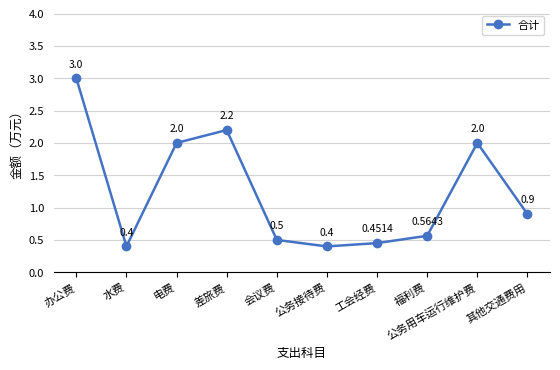

True or false: the data has more than 2 interior local peaks.

False